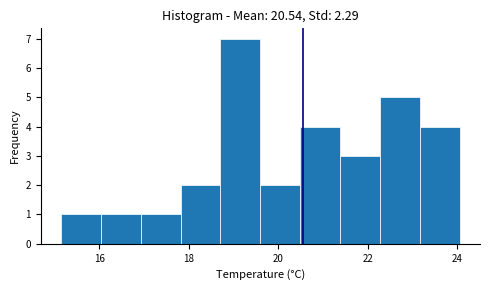

Reading left to right, list every bar in this chart as the range it spans on the x-axis followed by its height. Neither the bar edges nor the heights are printed on the chart, so give them approximately, as read against the axes.

15.2 to 16.0: 1
16.0 to 17.0: 1
17.0 to 17.8: 1
17.8 to 18.8: 2
18.8 to 19.6: 7
19.6 to 20.4: 2
20.4 to 21.4: 4
21.4 to 22.2: 3
22.2 to 23.2: 5
23.2 to 24.0: 4